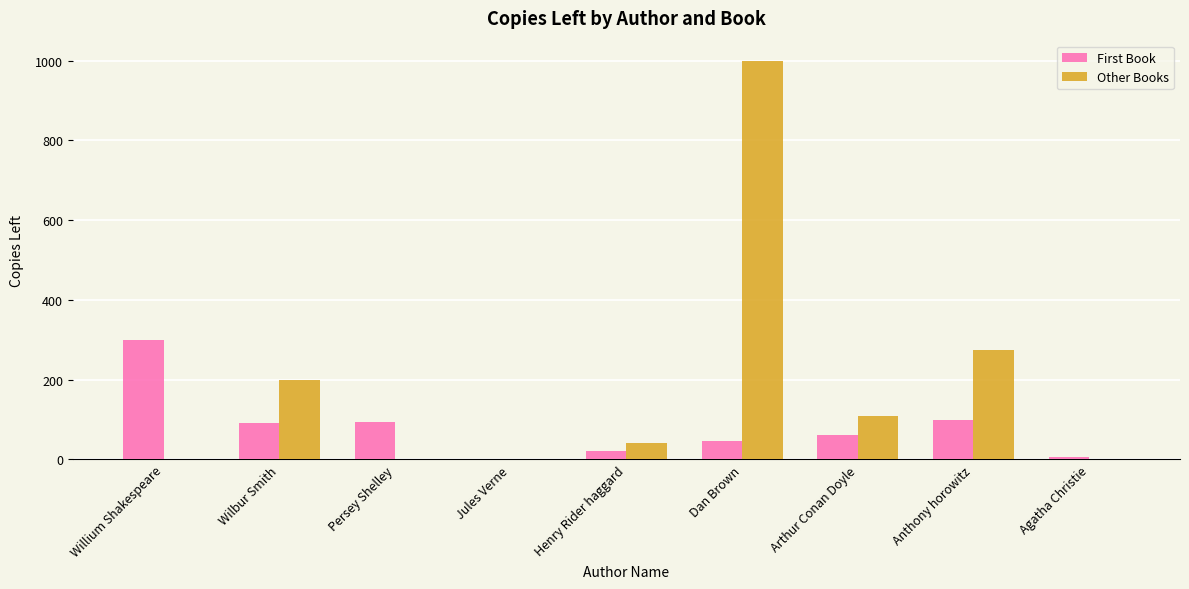

Which category has the highest value across all series?

Dan Brown